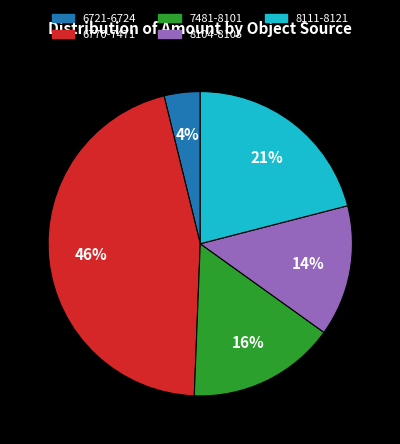

Is it true that 6721-6724 is 9% of the pie?

False